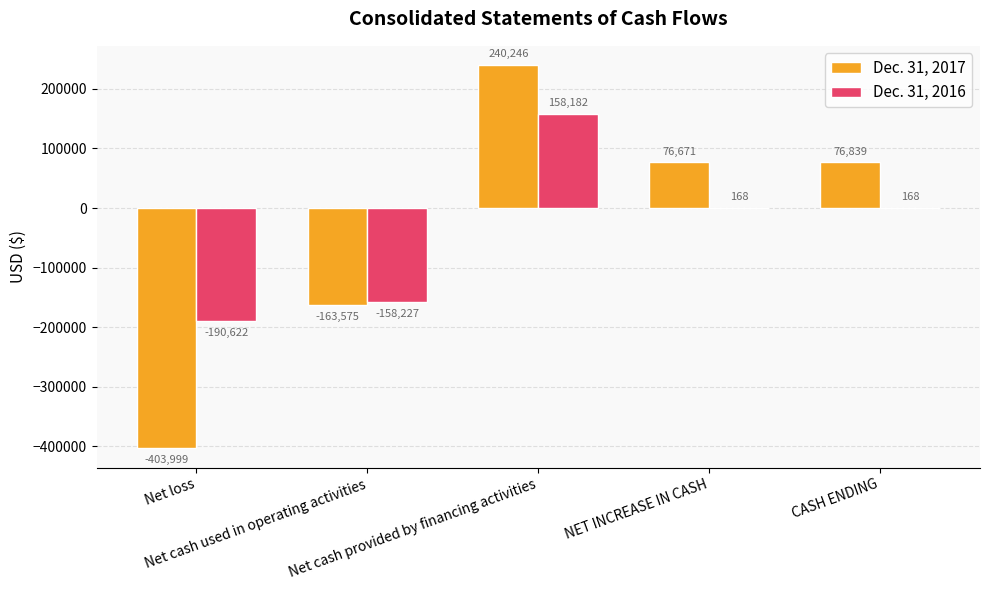

Reading right to left, list all the values displayed in this chart.

Dec. 31, 2017: 76839	76671	240246	-163575	-403999
Dec. 31, 2016: 168	168	158182	-158227	-190622